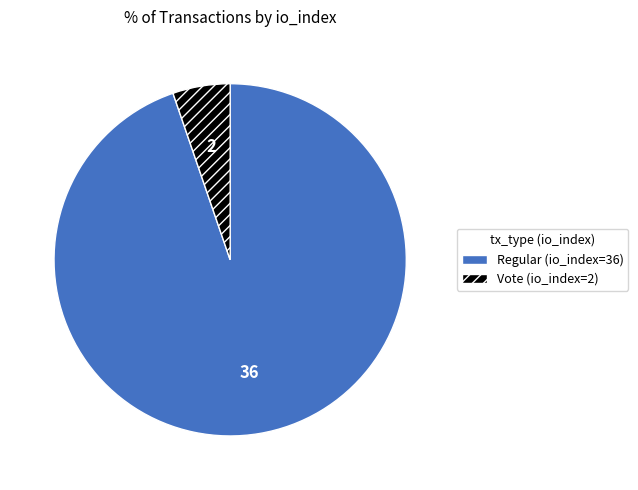

How many slices are in this pie chart?

2